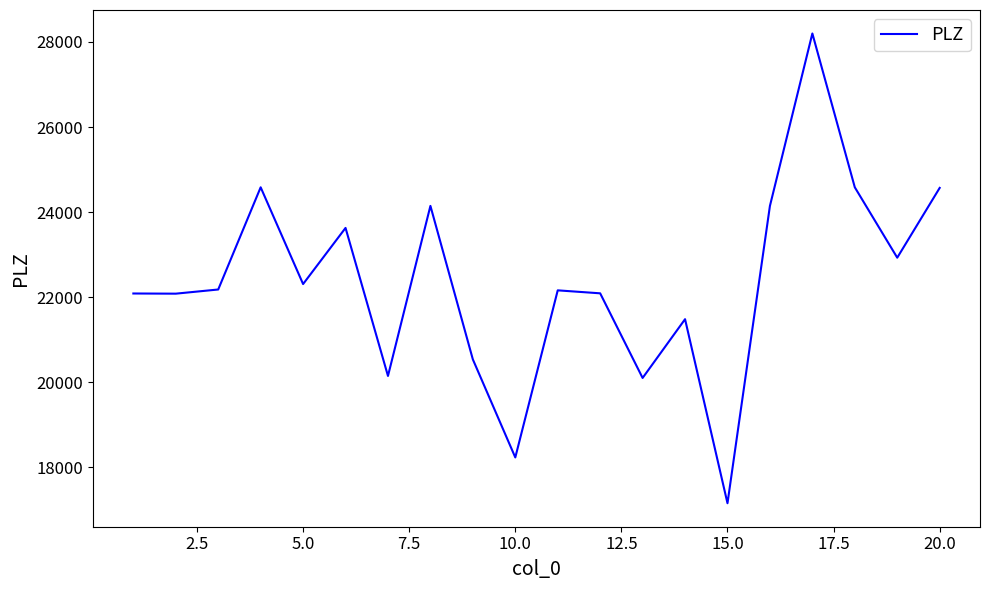

What is the greatest value displayed?

28199